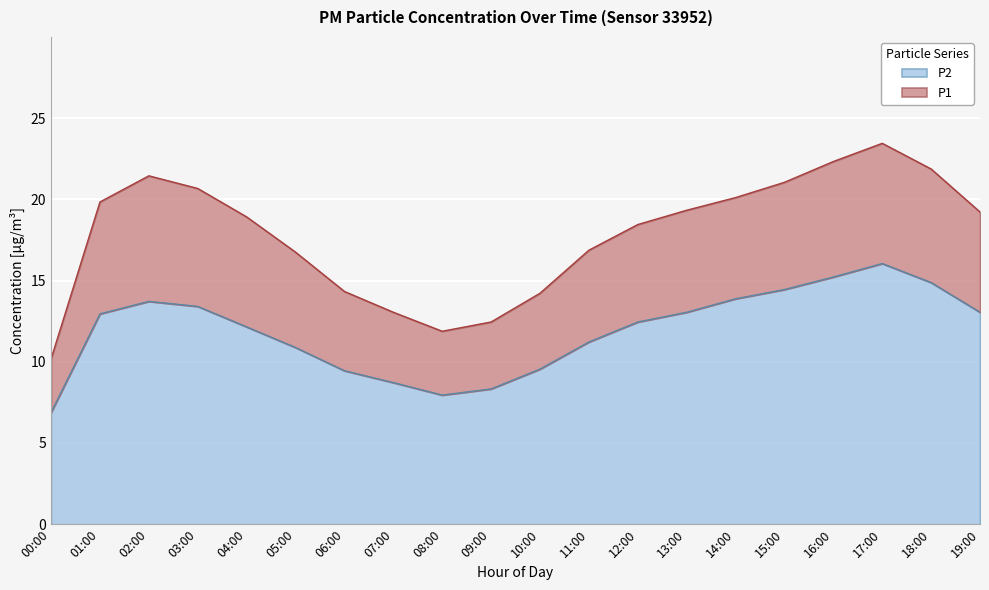

Which label corresponds to the largest value in the chart?

17:00